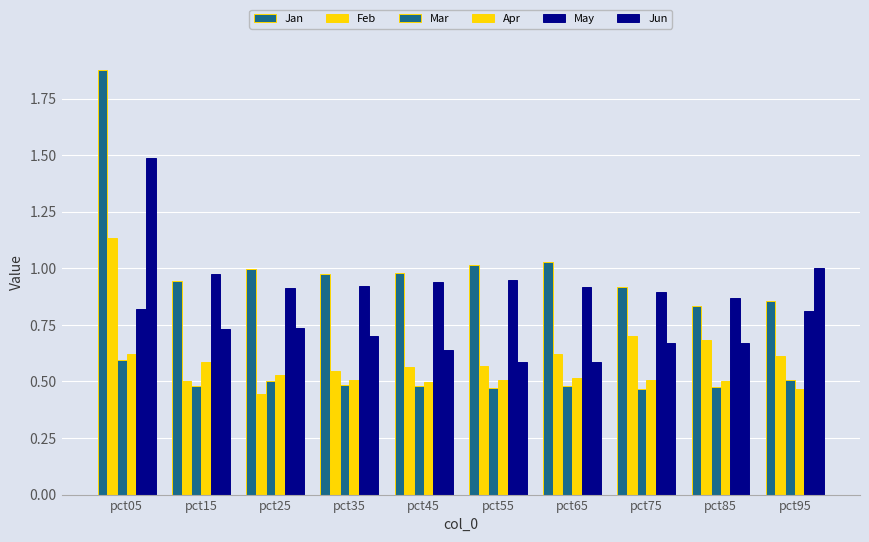

What is the minimum value shown in the chart?

0.4